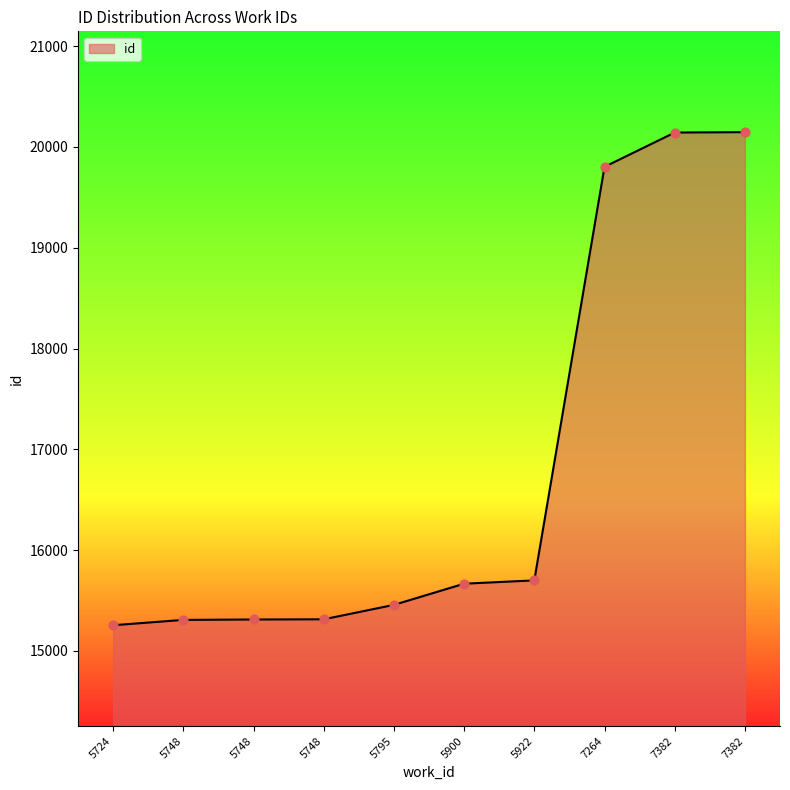

Is this an area chart (filled region under the line)?

Yes